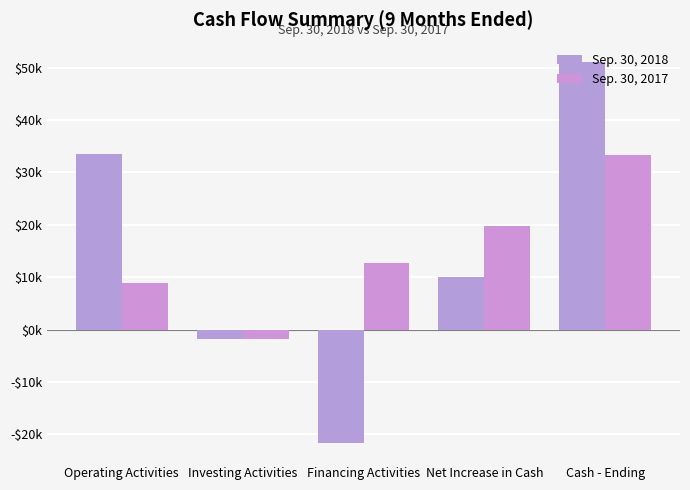

How many bars are there in each group?

2